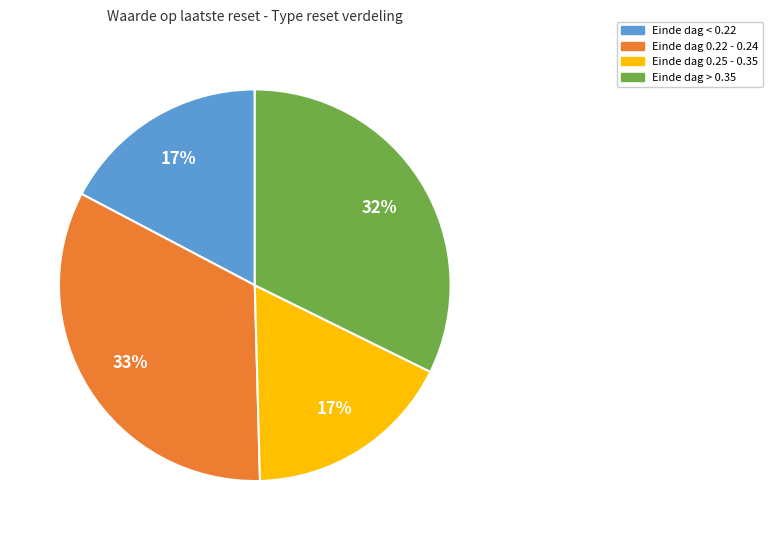

To the nearest percent, what is the difference between the largest and smallest slice percentages?

16%